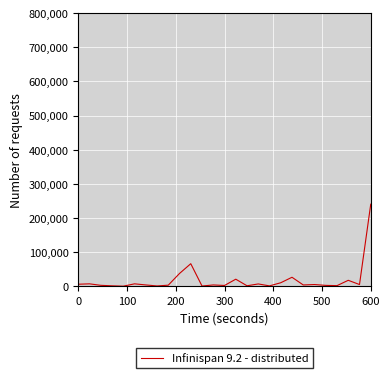

True or false: there are more than 2 points higher than both neighbors.

True